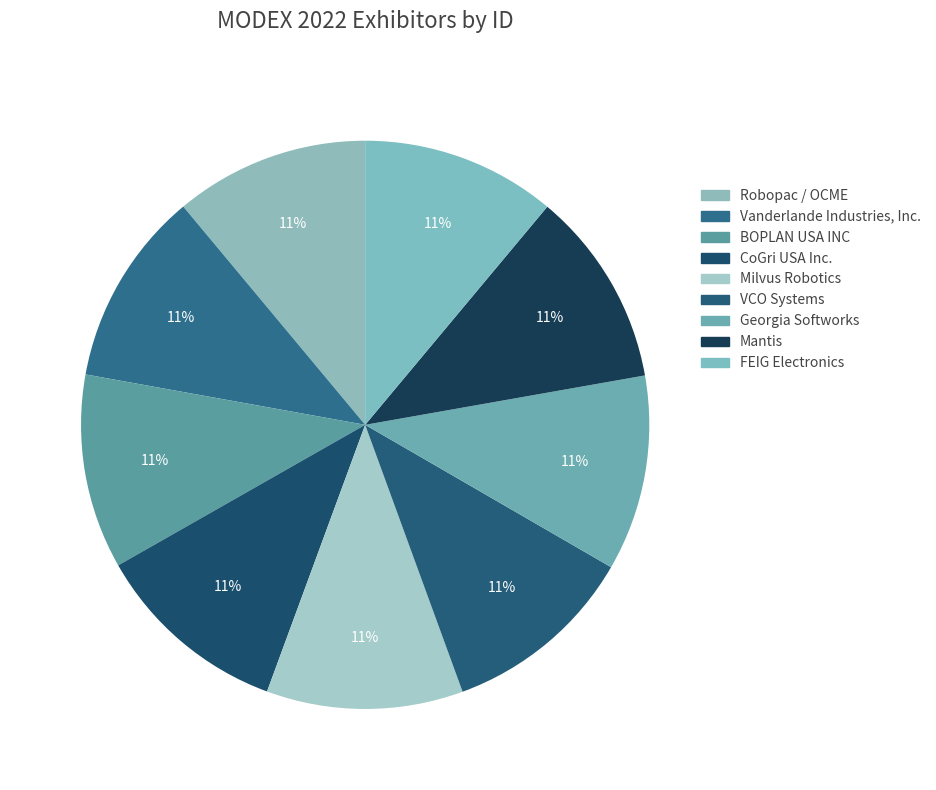

To the nearest percent, what percentage of the pie is CoGri USA Inc.?

11%